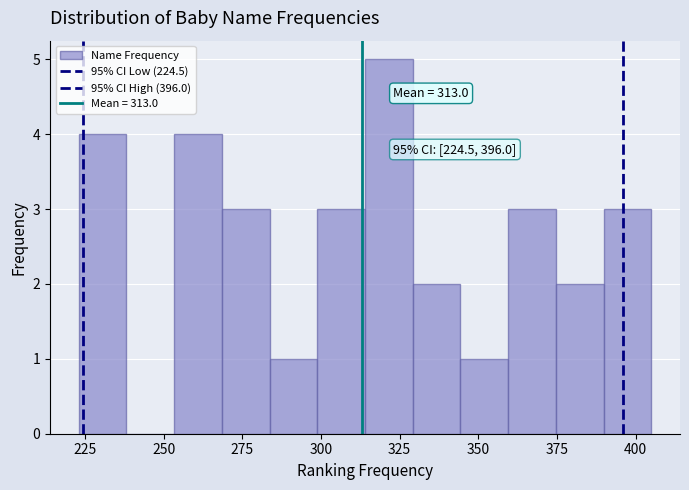

Around what value on the x-axis is the tallest bar? Give the approximate position of its centre, as read against the axis.

320